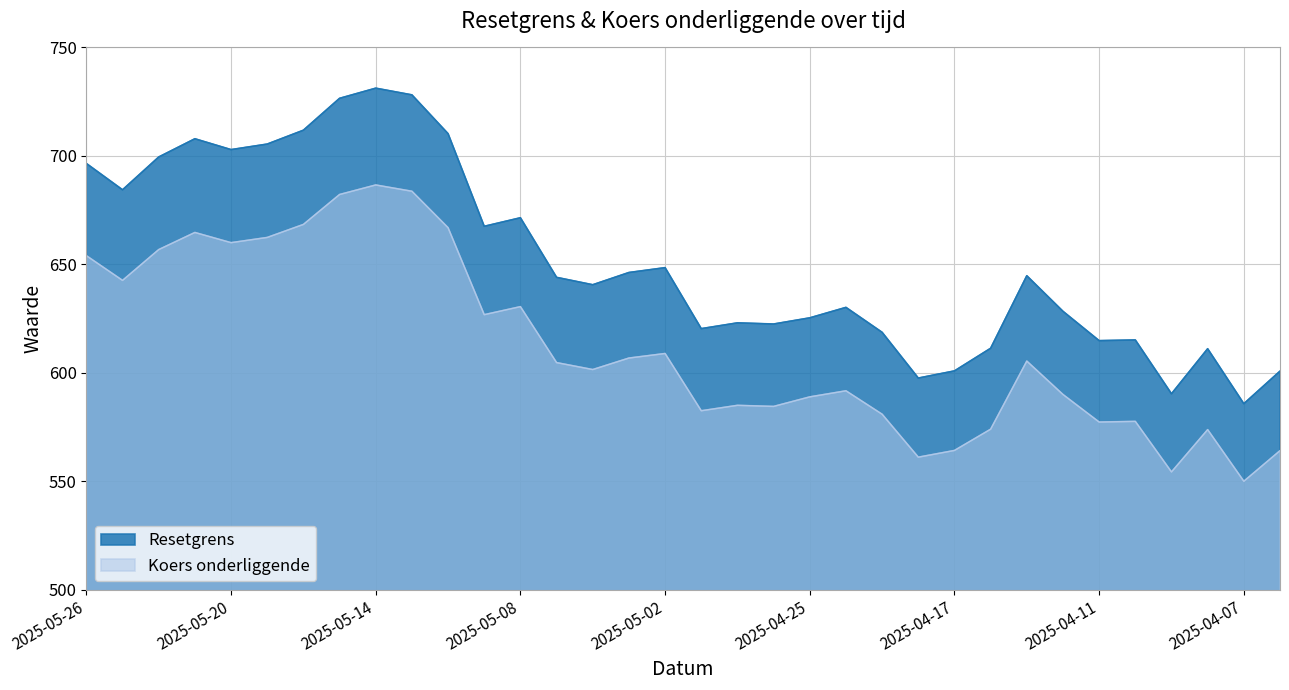

Reading left to right, list all the values displayed in this chart.

Resetgrens: 696.5	684.4	699.5	707.9	702.9	705.5	711.8	726.5	731.2	728.1	710.2	667.5	671.5	644.0	640.6	646.2	648.5	620.4	623.0	622.5	625.3	630.2	618.7	597.6	600.9	611.3	644.8	628.4	614.8	615.1	590.3	611.1	585.8	600.8
Koers onderliggende: 654.0	642.6	656.8	664.7	660.0	662.4	668.4	682.2	686.6	683.7	666.9	626.8	630.5	604.7	601.5	606.8	608.9	582.5	585.0	584.5	588.9	591.7	580.9	561.1	564.2	574.0	605.4	590.0	577.3	577.6	554.3	573.8	550.0	564.1